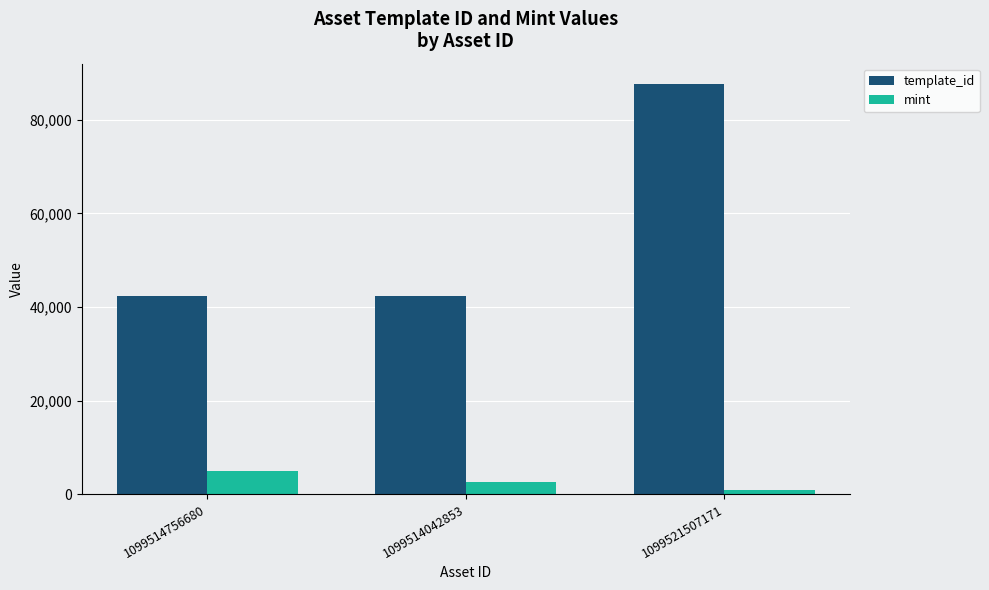

What is the difference between the mint values at 1099514756680 and 1099521507171?

3970